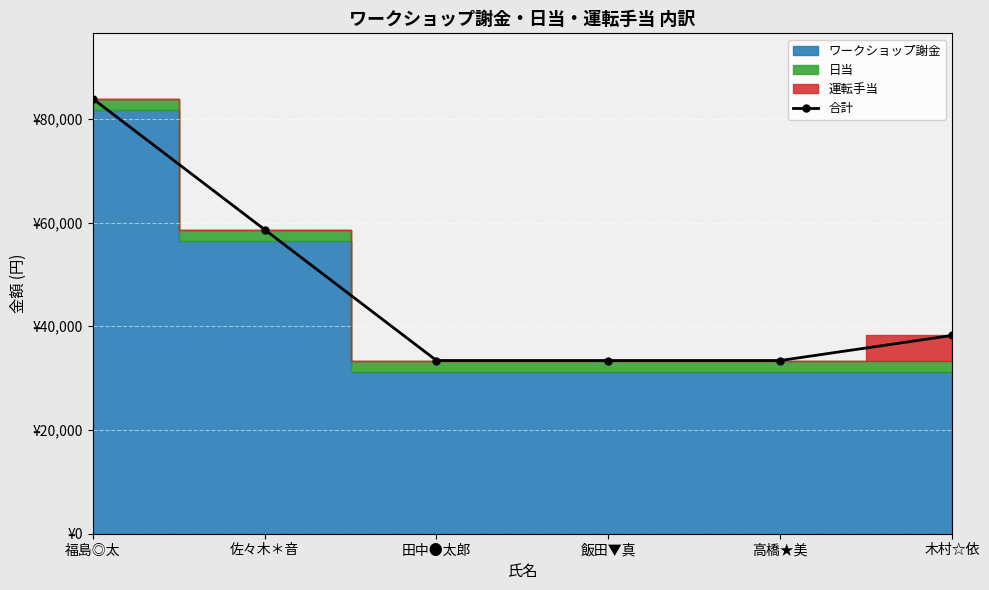

How many lines are shown in the chart?

1